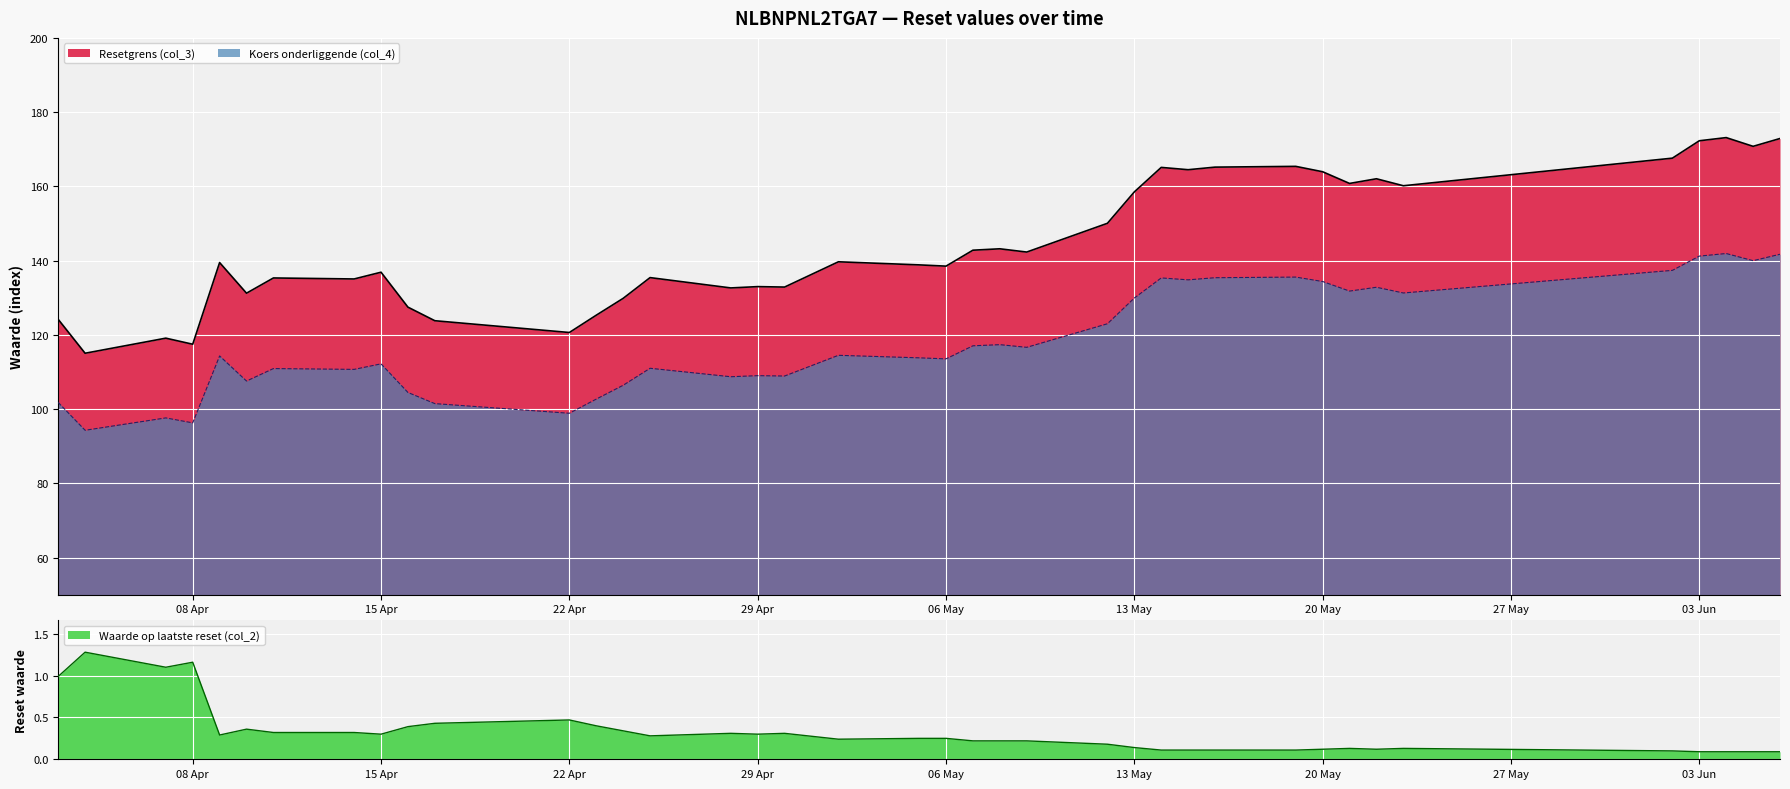

How many data points in Resetgrens (col_3) are above 139?

20